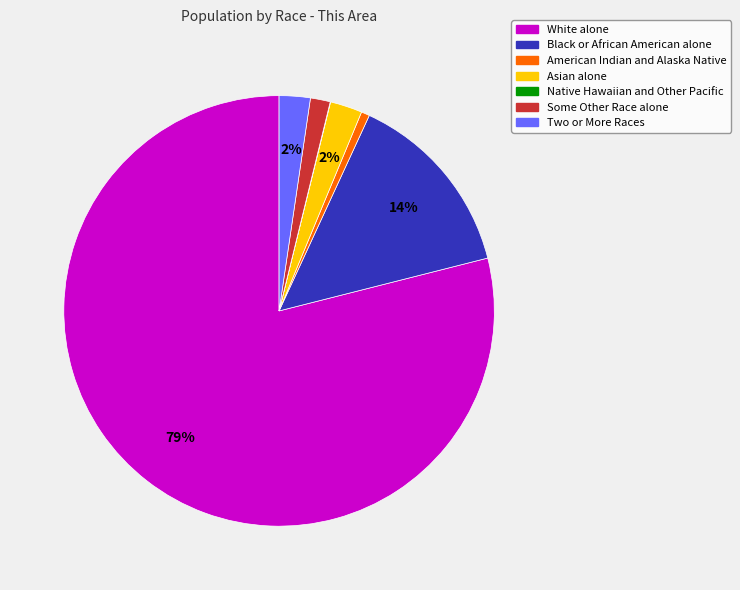

To the nearest percent, what portion does American Indian and Alaska Native represent?

1%